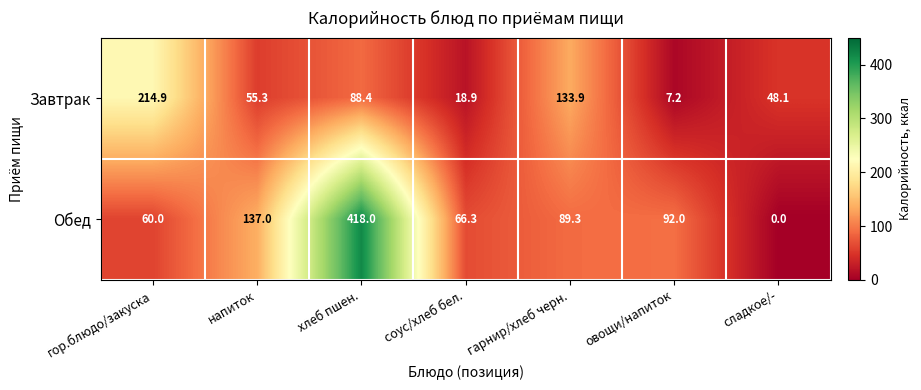

Reading left to right, list all the values displayed in this chart.

Завтрак: 214.9	55.3	88.4	18.9	133.9	7.2	48.1
Обед: 60.0	137.0	418.0	66.3	89.3	92.0	0.0